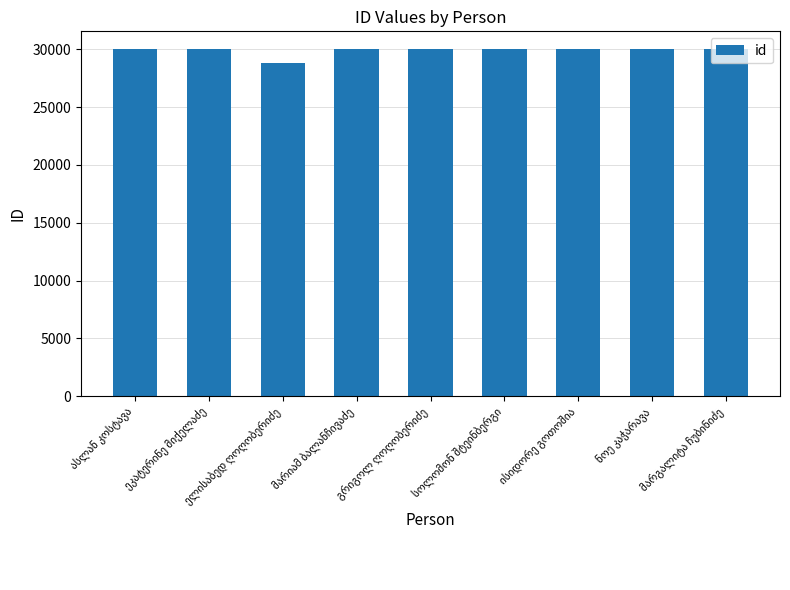

What is the difference between the maximum and minimum values?

1254